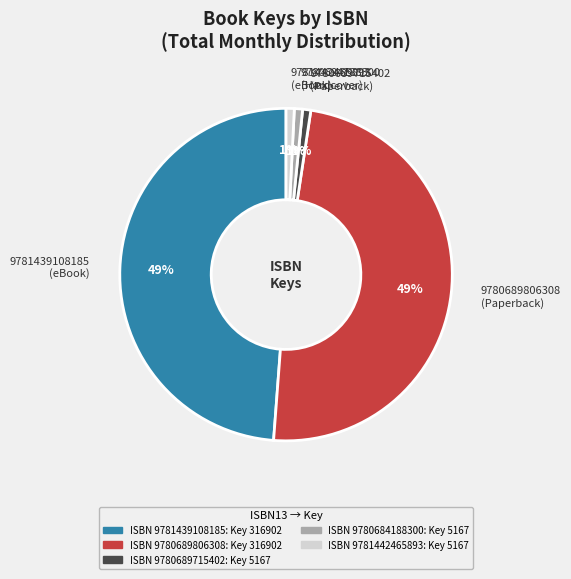

Does any single category account for the majority?

No